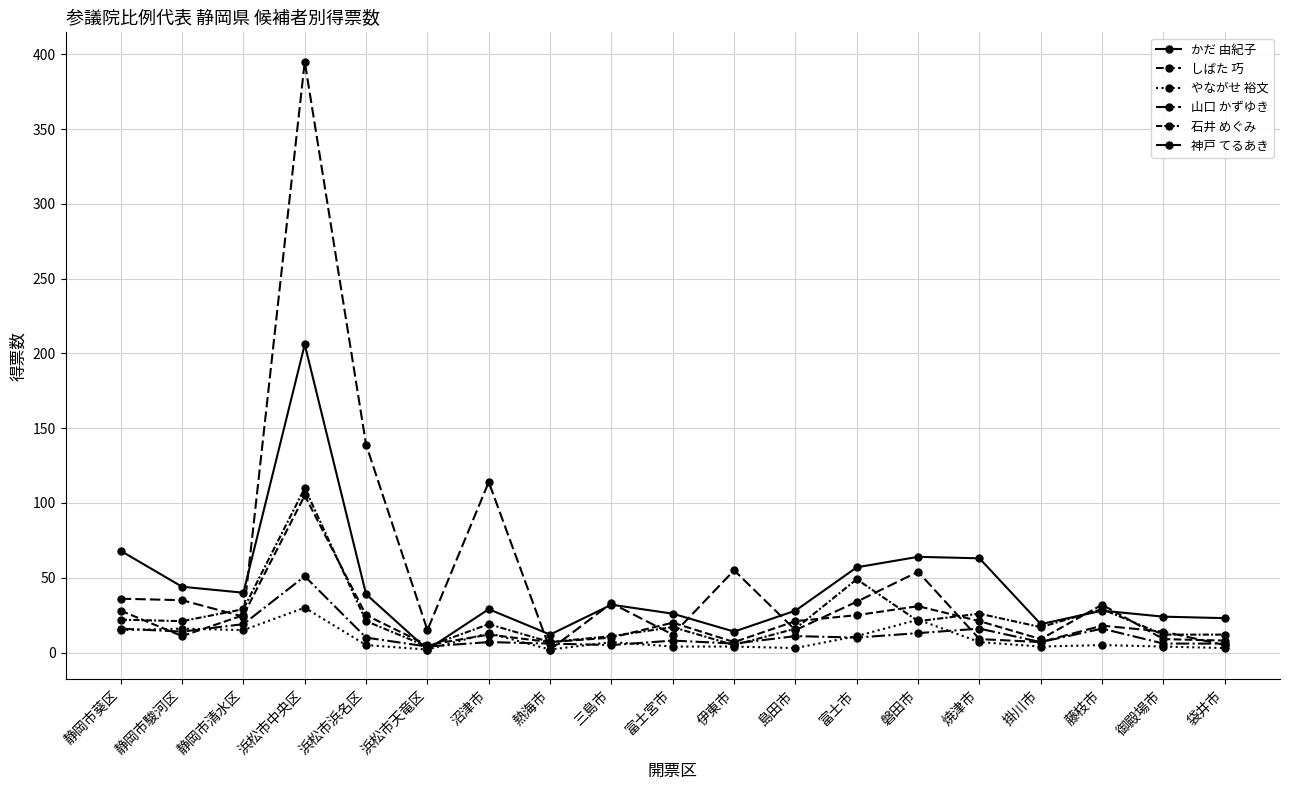

What is the difference between the maximum and second lowest values in the しばた 巧 series?

98